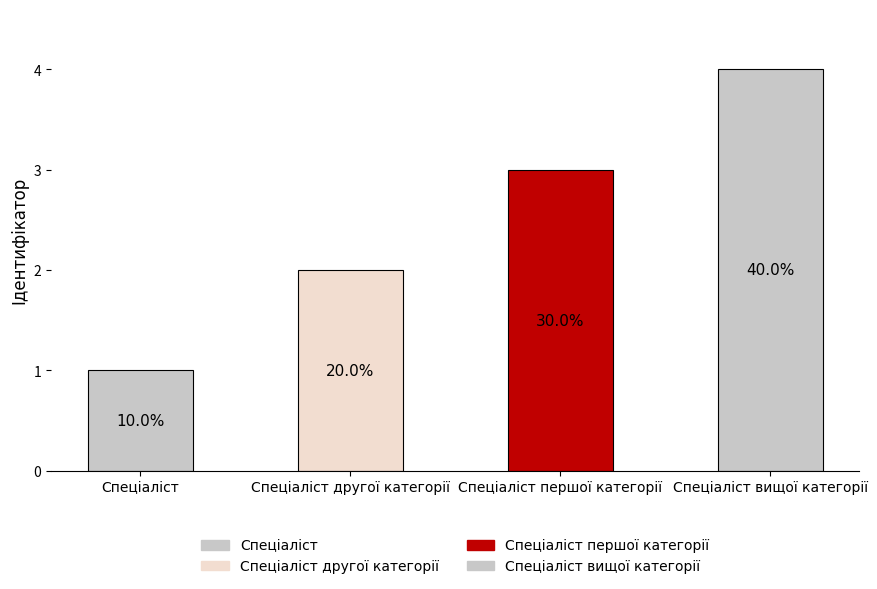

List the labels in order of value, largest first.

Спеціаліст вищої категорії, Спеціаліст першої категорії, Спеціаліст другої категорії, Спеціаліст